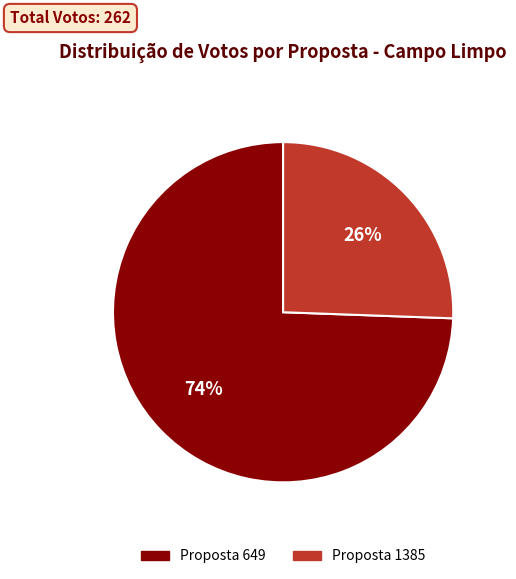

How many slices are in this pie chart?

2